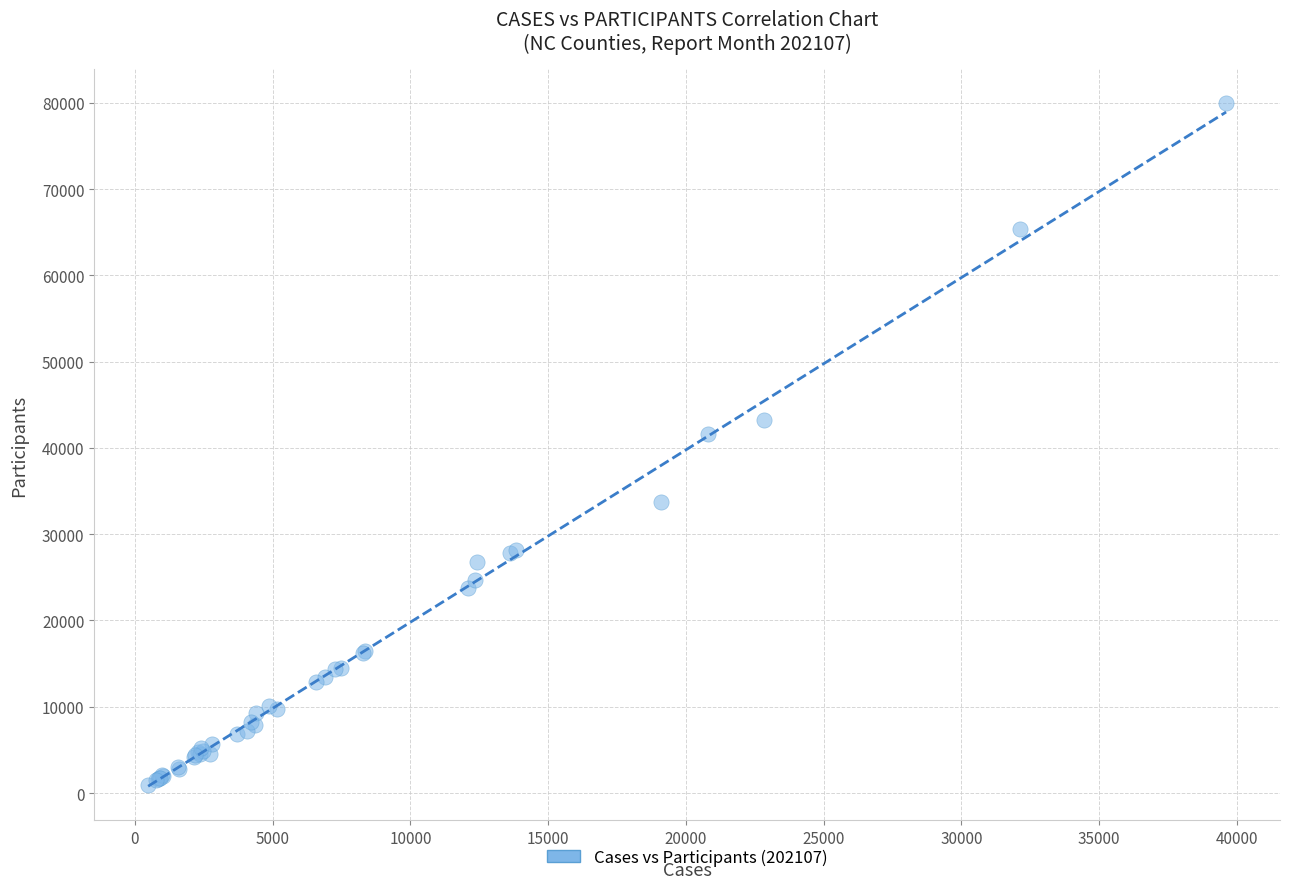

What Y value in the scatter plot is closest to 40455?

41575